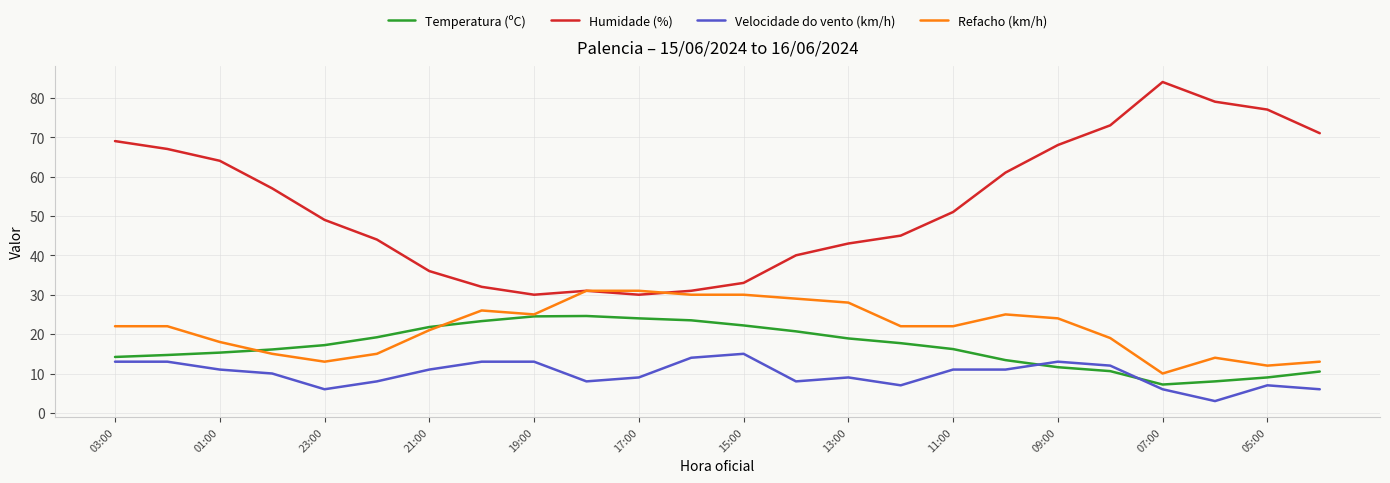

What is the sum of all Humidade (%) values?

1265.0